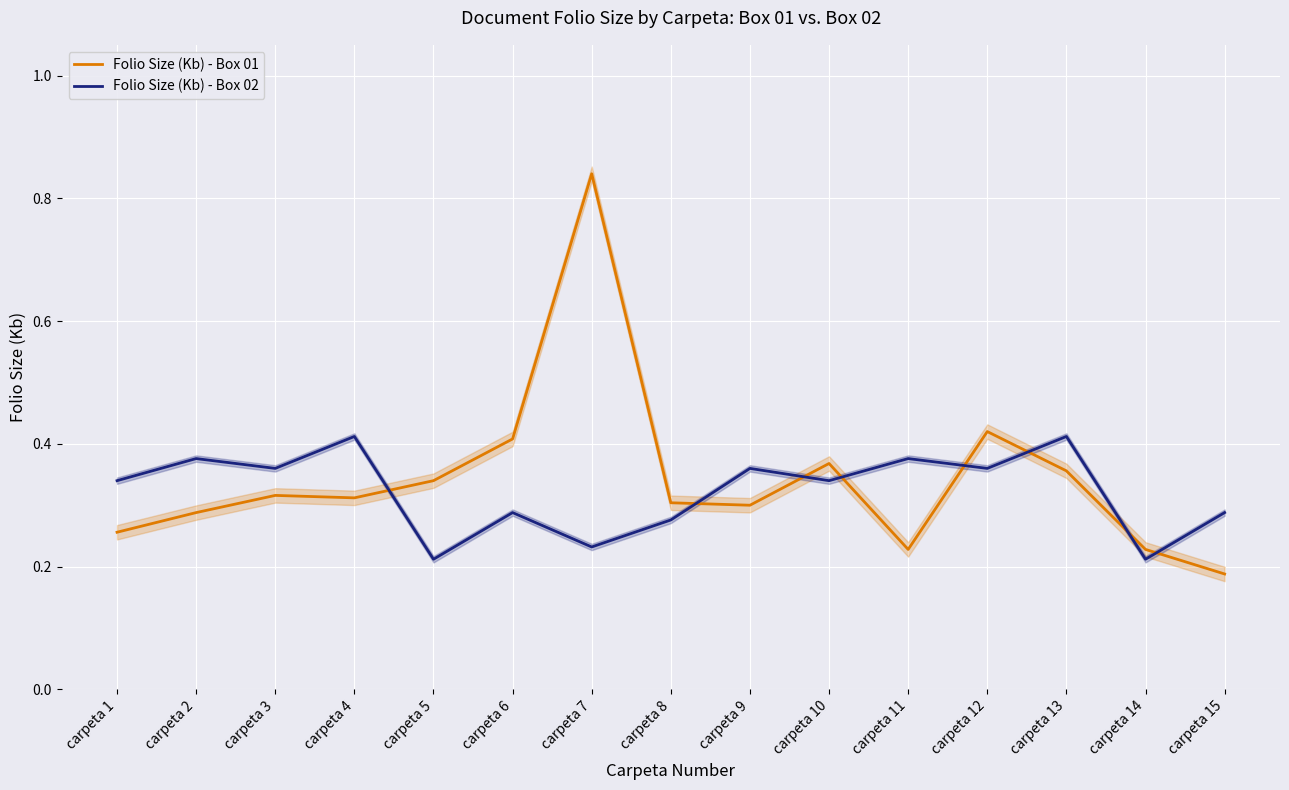

What is the highest value of the Folio Size (Kb) - Box 01 series?

0.8